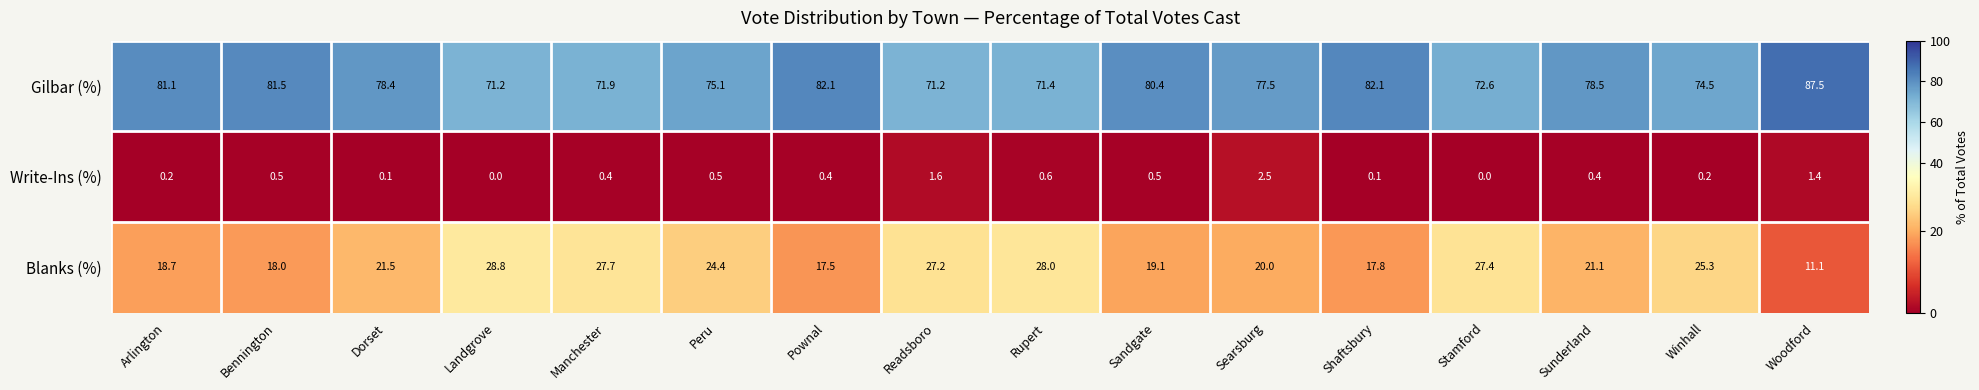

What is the difference between the highest and lowest values at Woodford?

86.1